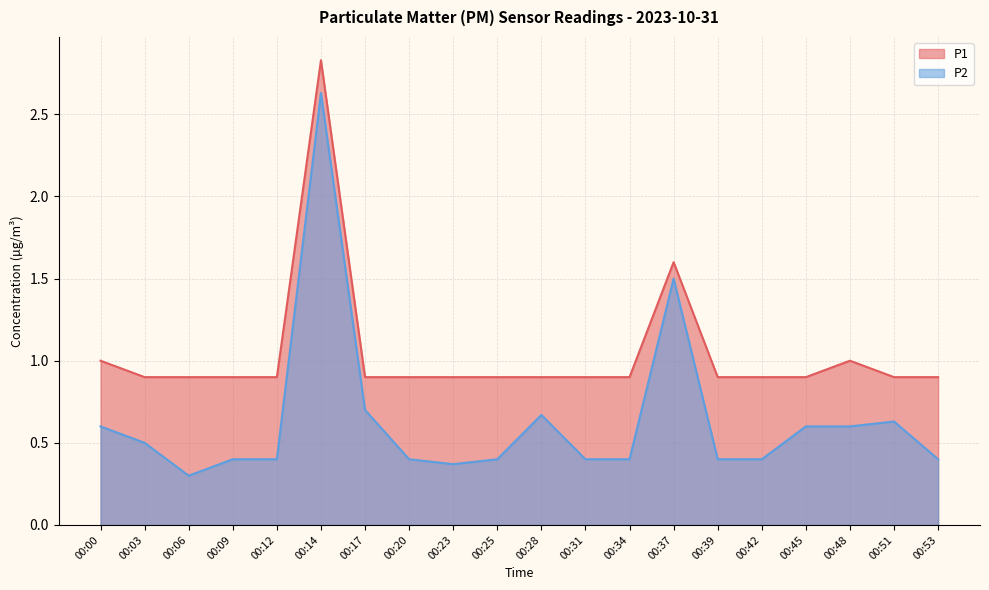

List the labels in order of P2 value, smallest first.

00:06, 00:23, 00:09, 00:12, 00:20, 00:25, 00:31, 00:34, 00:39, 00:42, 00:53, 00:03, 00:00, 00:45, 00:48, 00:51, 00:28, 00:17, 00:37, 00:14